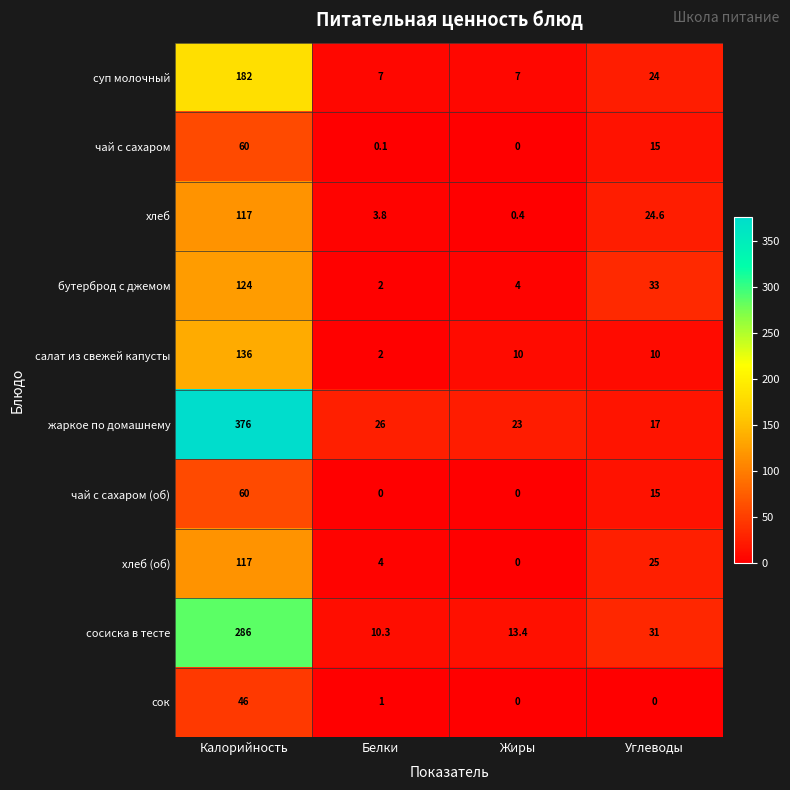

What is the lowest value of the жаркое по домашнему series?

17.0